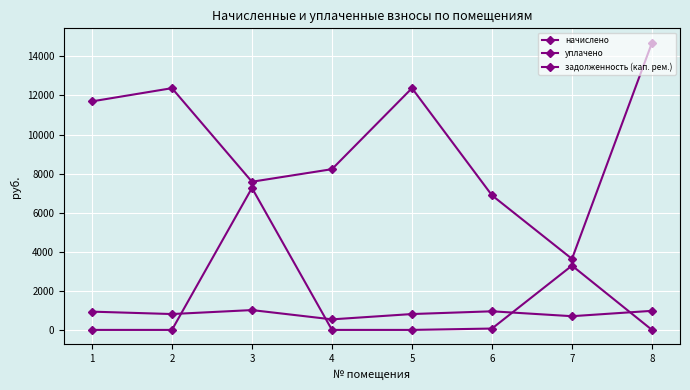

At which category is the sum across all series the highest?

3